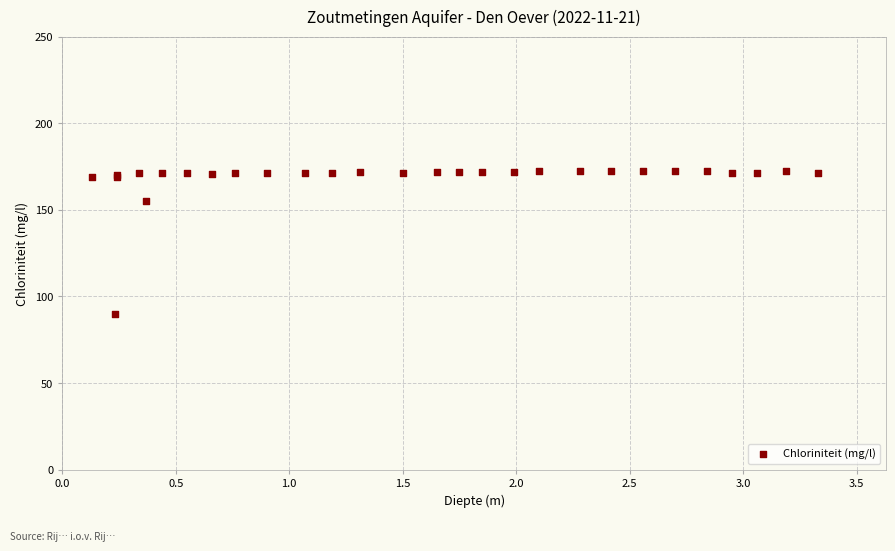

What Y value in the scatter plot is closest to 130?

155.0